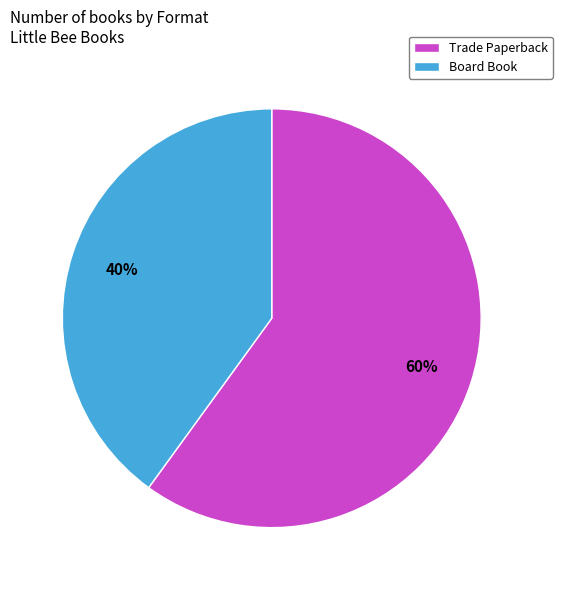

Between Trade Paperback and Board Book, which is larger?

Trade Paperback